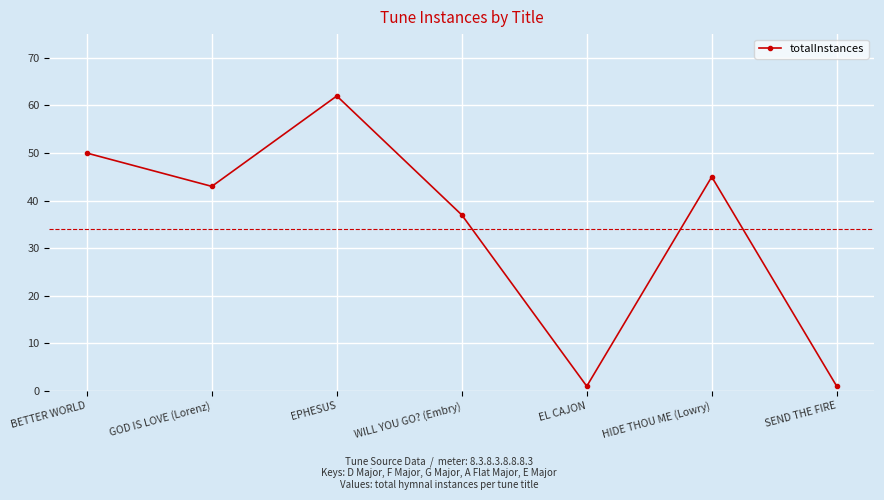

How many values are below 43?

3